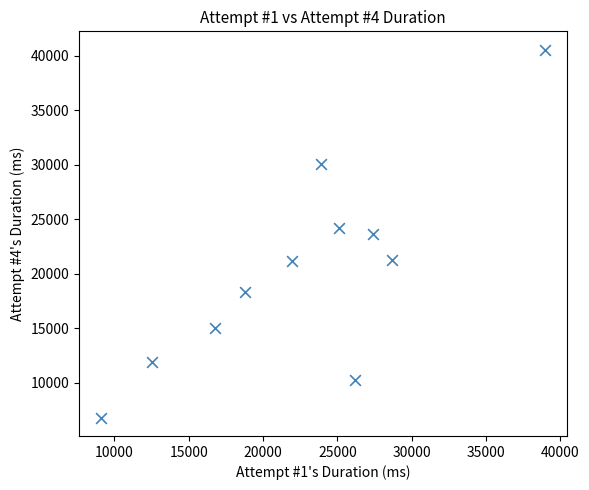

What is the average X value?

22668